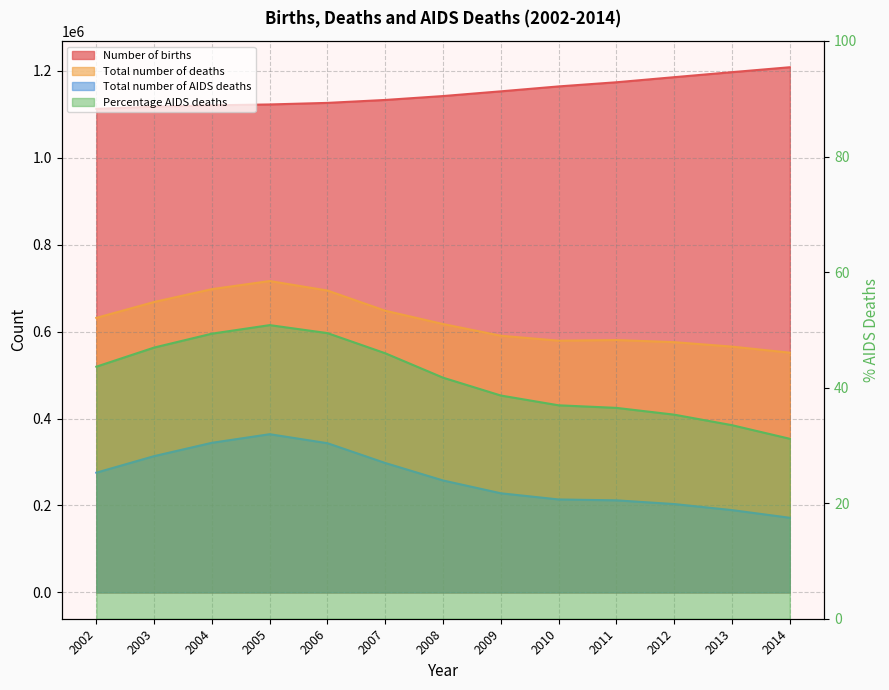

At how many categories does at least one series exceed 734503?

13